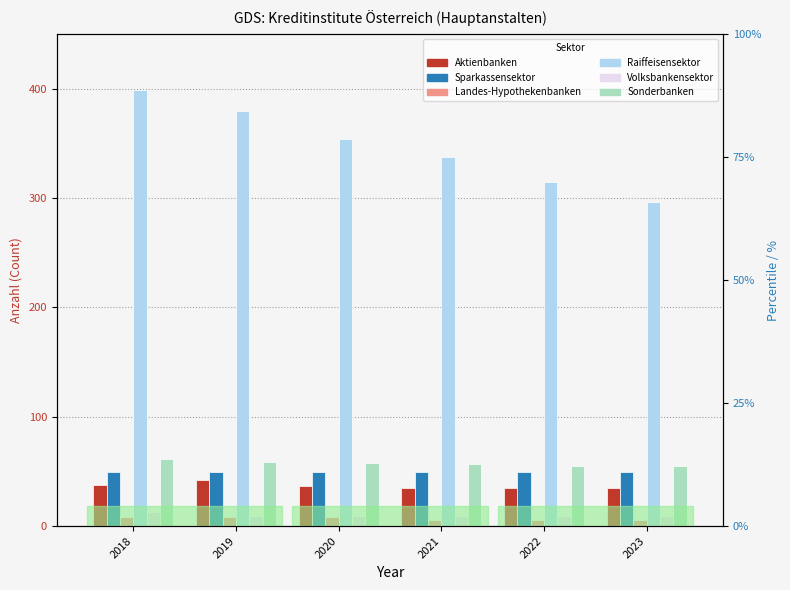

At which label does Sonderbanken first exceed 58?

2018